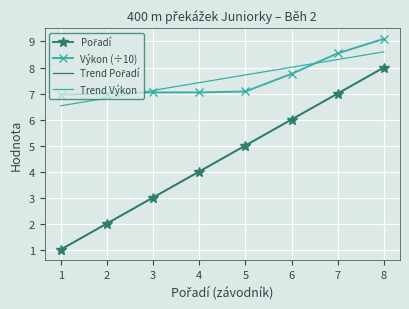

Count the number of categories in the chart.

8